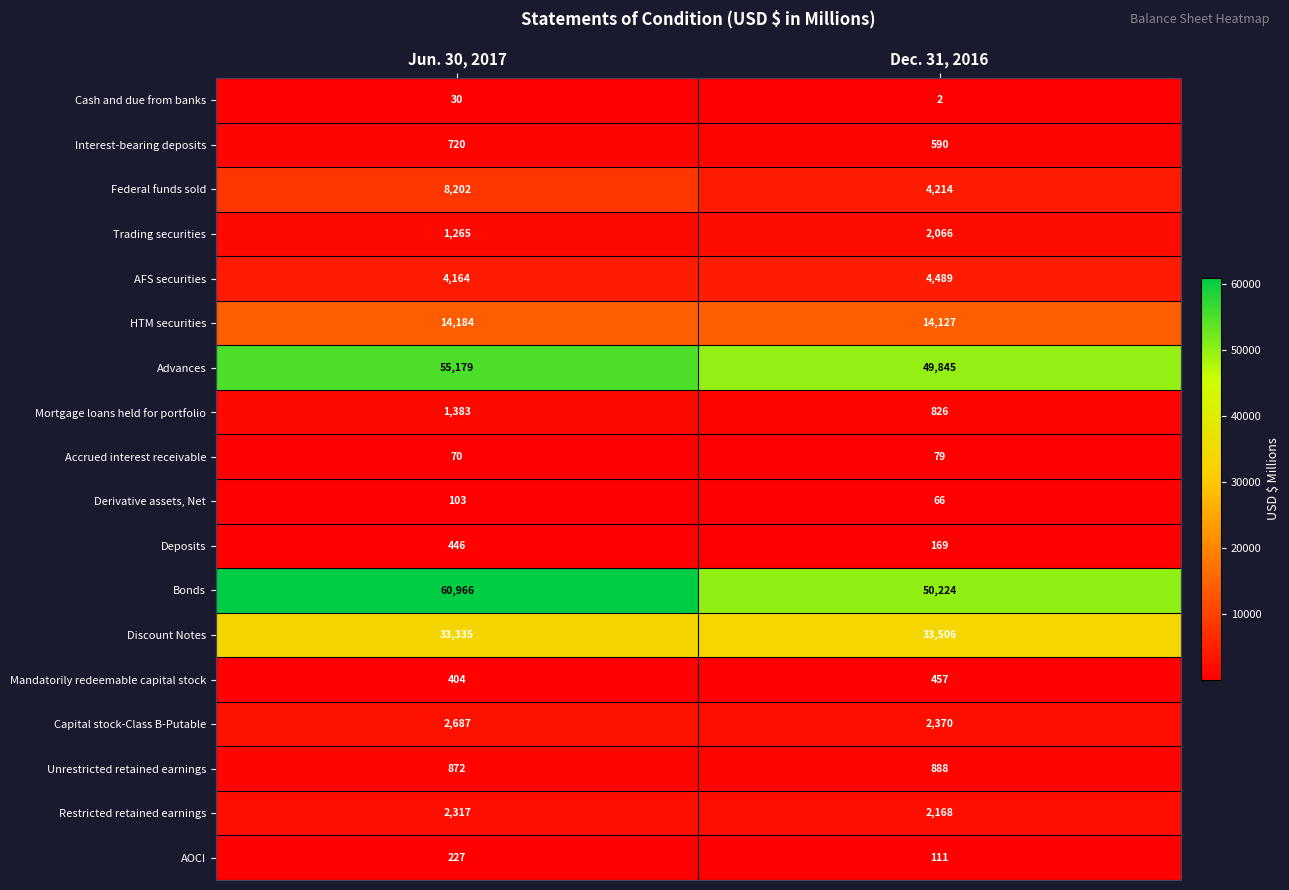

At which category is the sum across all series the highest?

Jun. 30, 2017